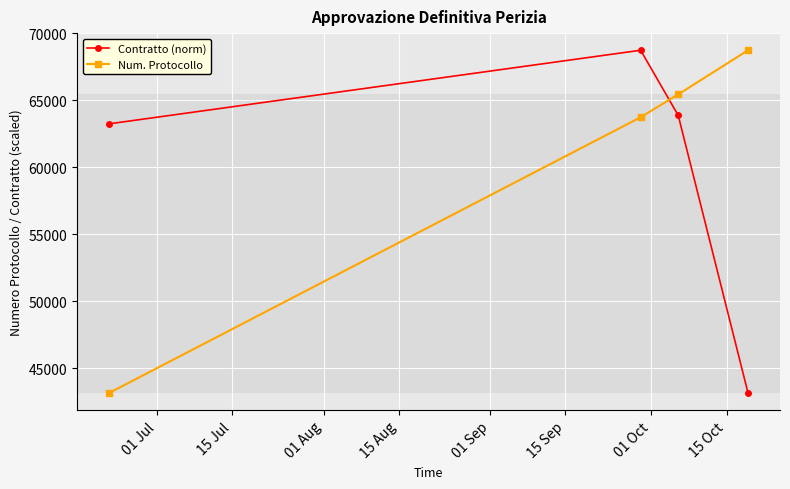

What is the minimum value for Contratto (norm)?

43167.0